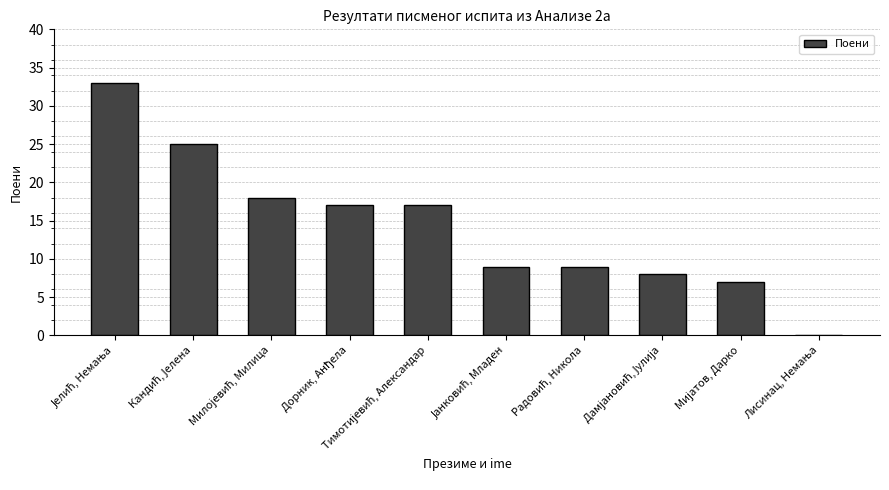

What is the sum of all values?

143